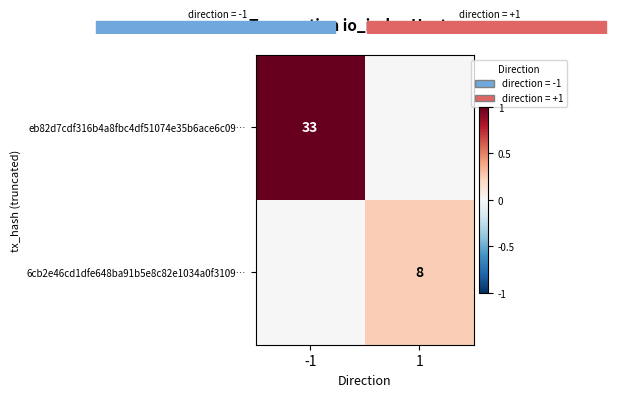

The 6cb2e46cd1dfe648ba91b5e8c82e1034a0f3109… series shows 8 at 1. True or false?

True